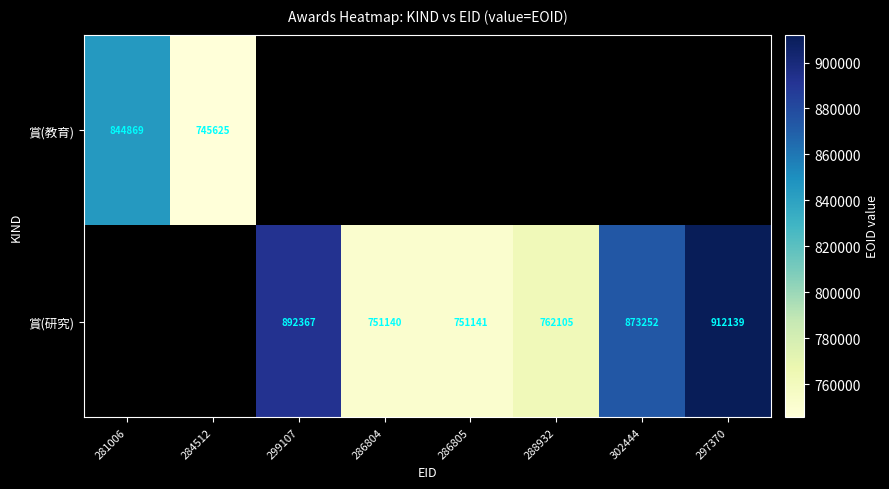

How many categories are shown in the chart?

8